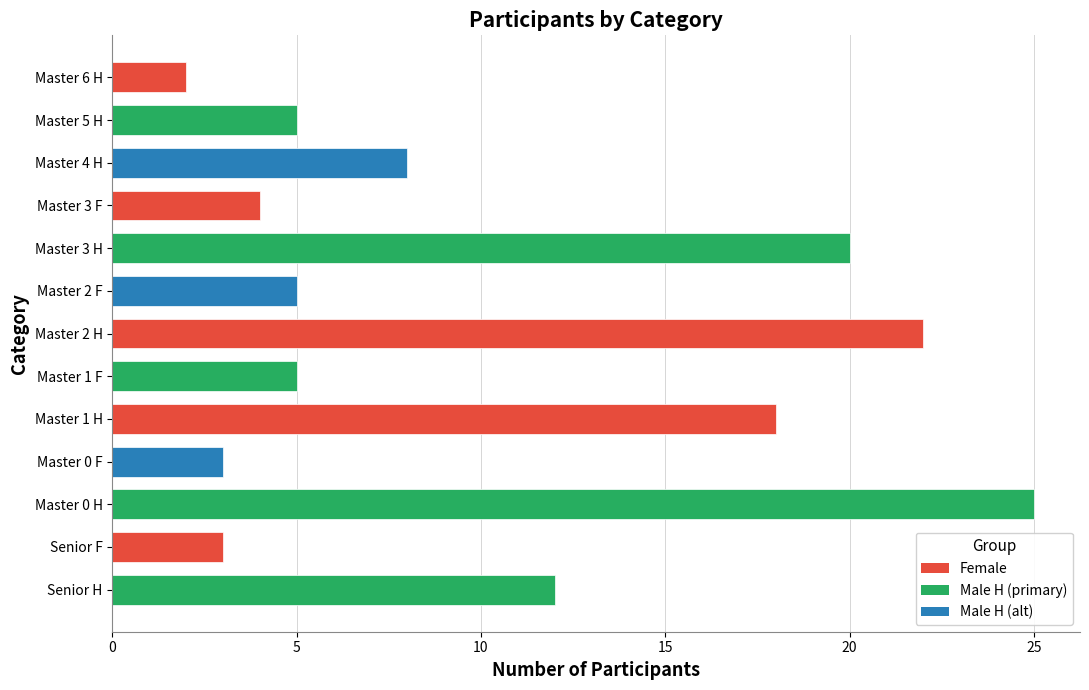

What value does the data have at Master 1 F?

5